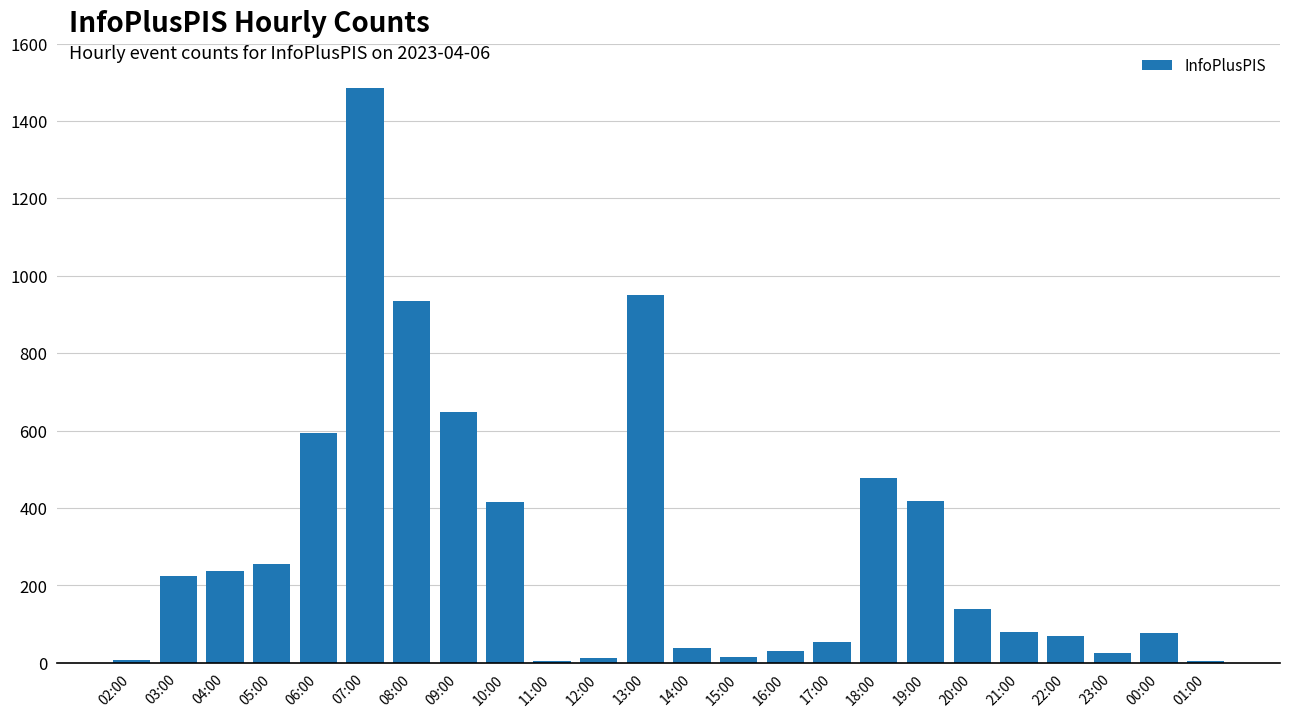

At which category does the chart reach its peak across all series?

07:00